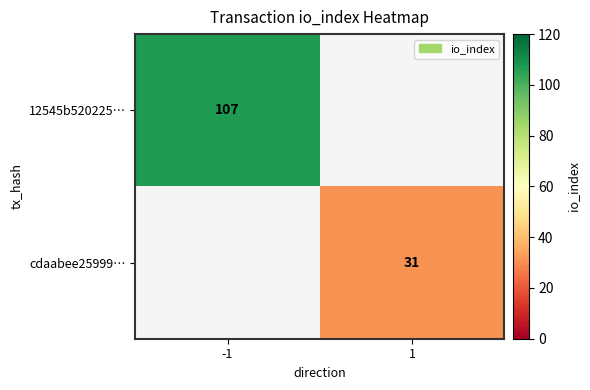

Is the value of cdaabee25999… at 1 greater than the value of 12545b520225… at -1?

No